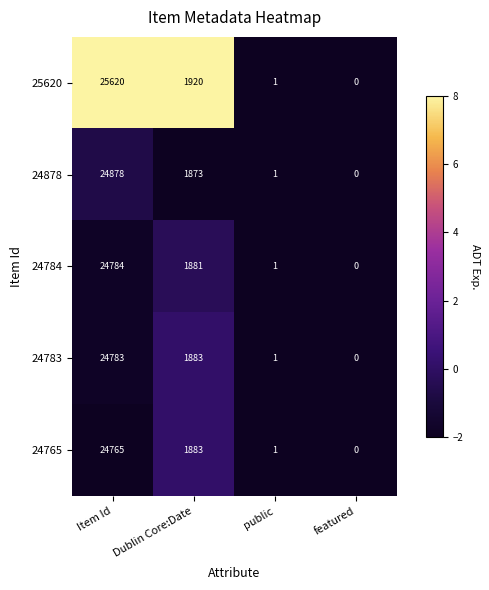

The value of 24783 at Dublin Core:Date is 1268. True or false?

False